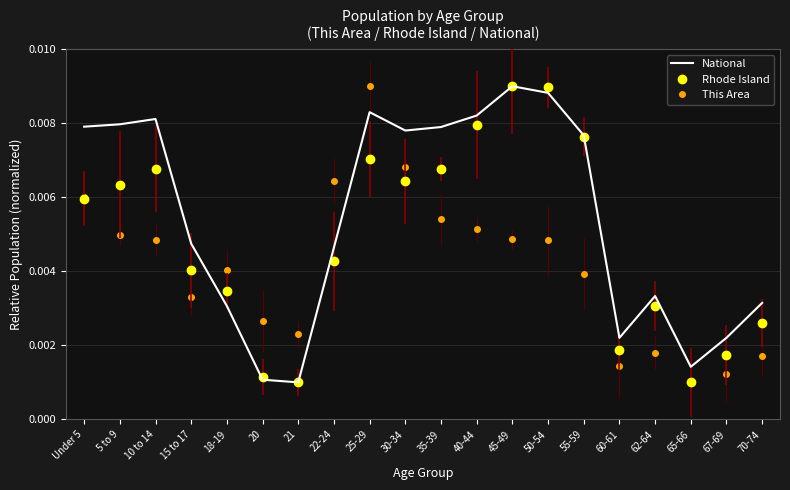

Which series changed the most between 65-66 and 67-69?

National